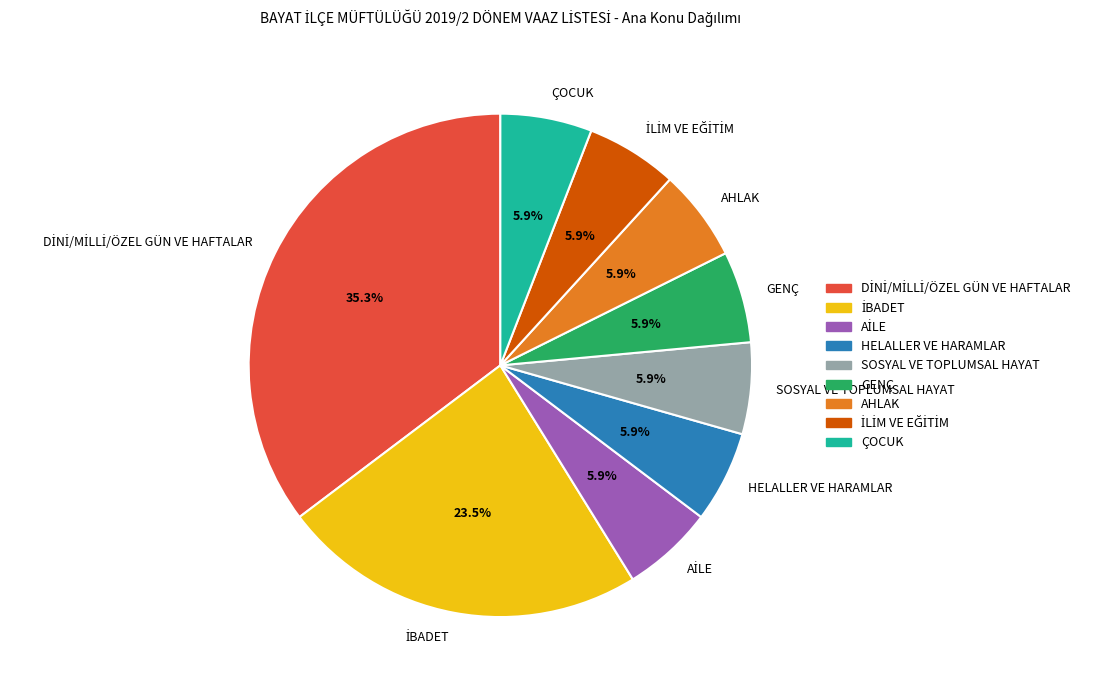

How many segments does this pie chart have?

9